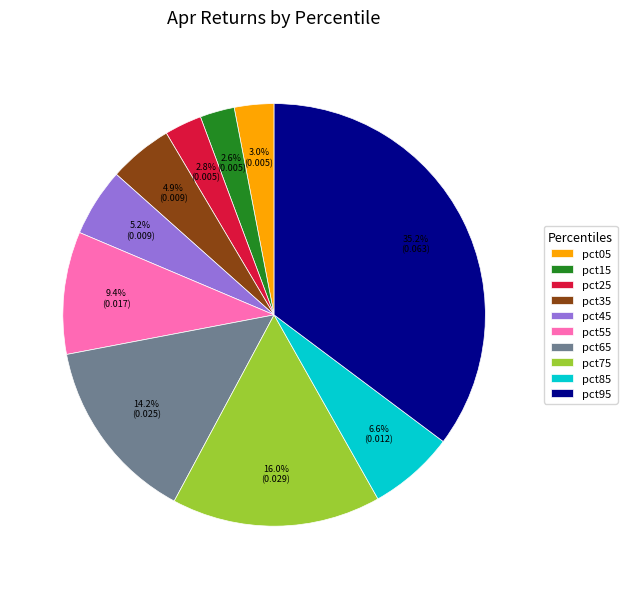

Between pct65 and pct35, which is larger?

pct65